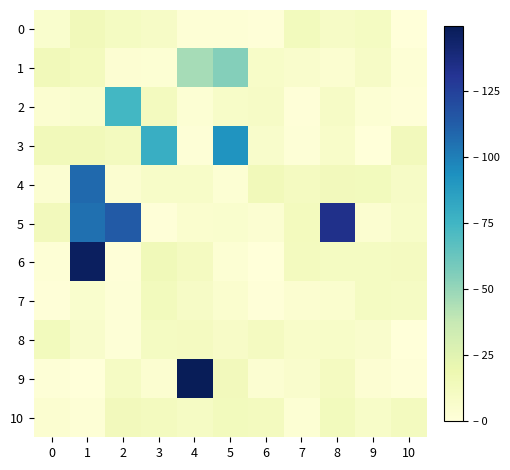

How many series are shown in this chart?

11